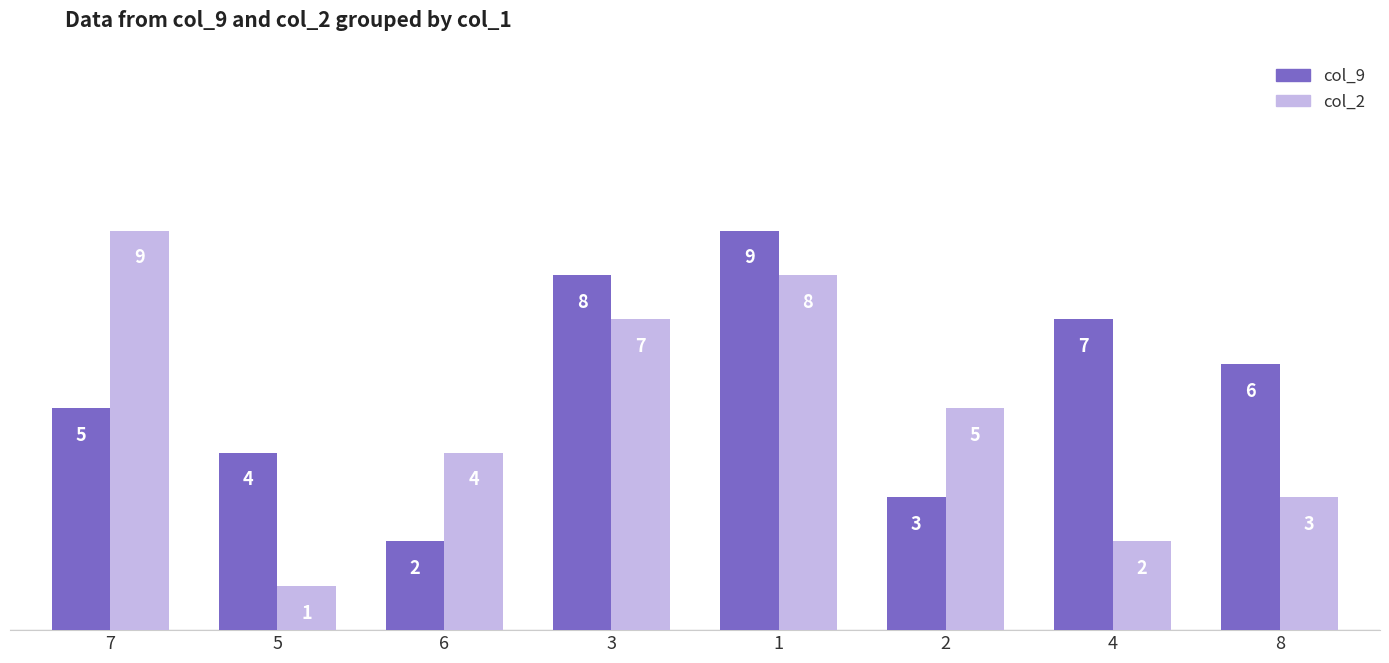

Count the col_2 values in the range 3 to 8.

5